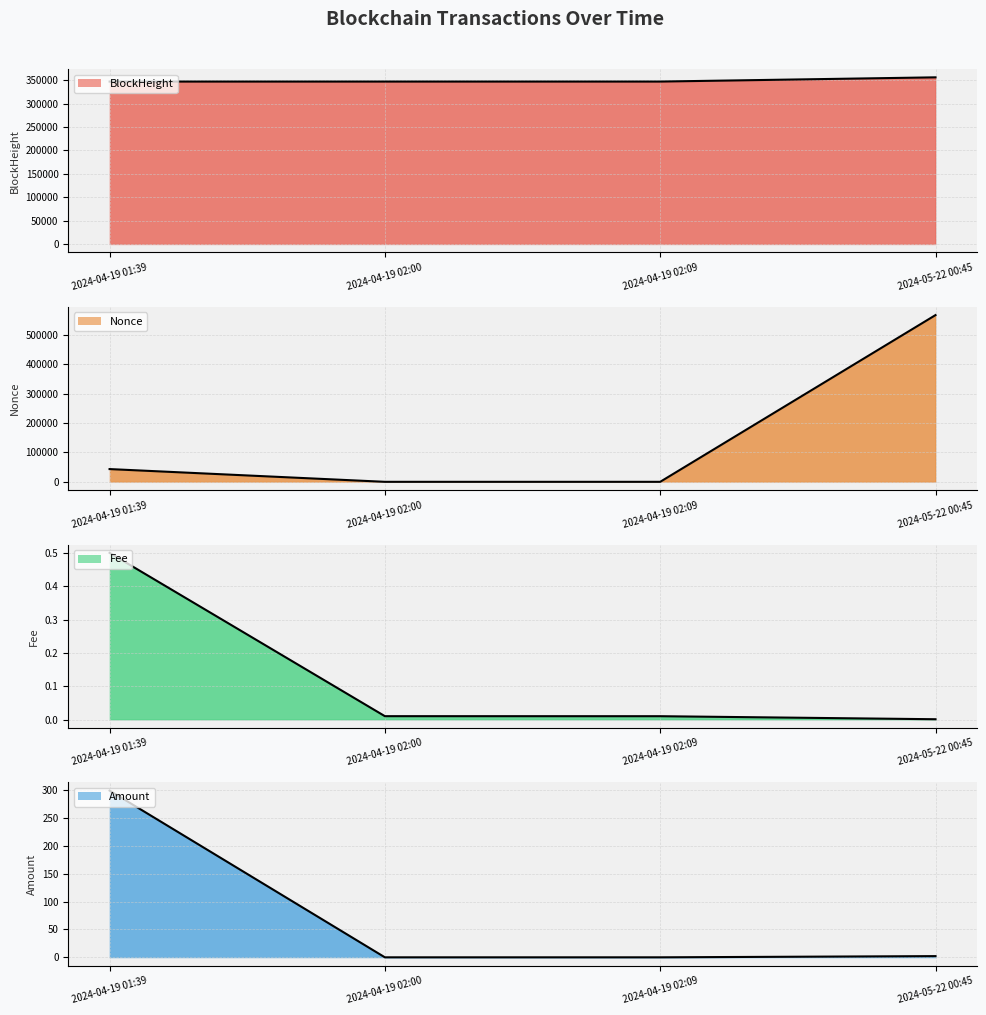

Which series has the largest range (max minus min)?

Nonce